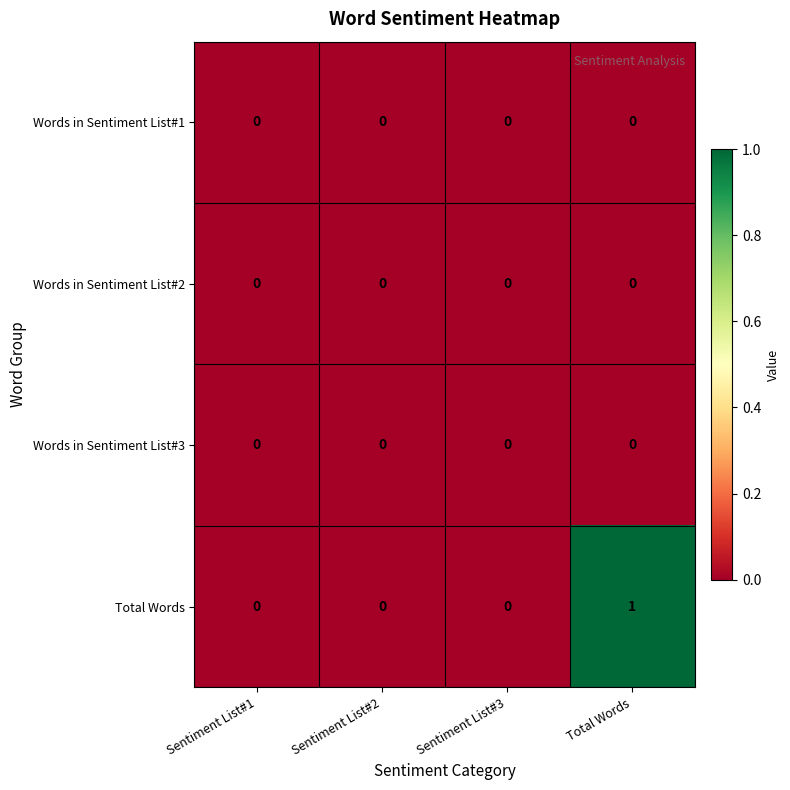

At which category is the sum across all series the highest?

Total Words